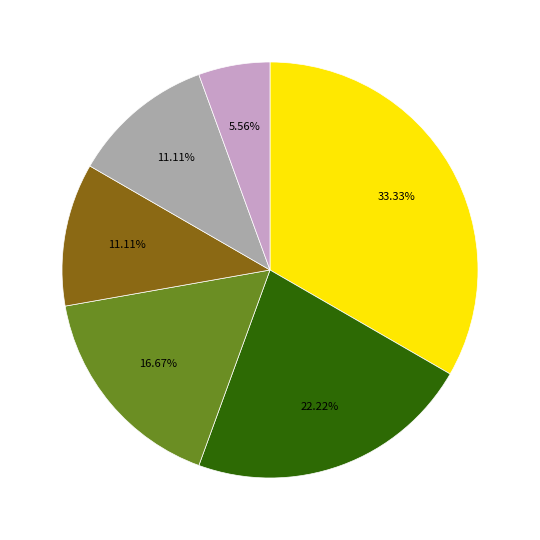

Is there any slice that represents more than half of the pie?

No